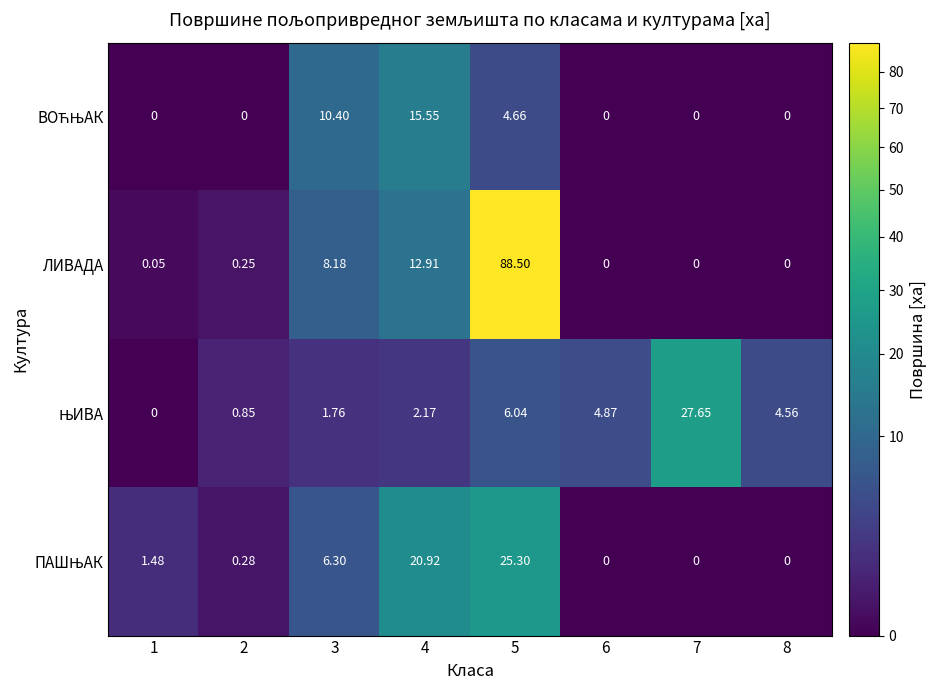

Which series has the largest total across all categories?

ЛИВАДА